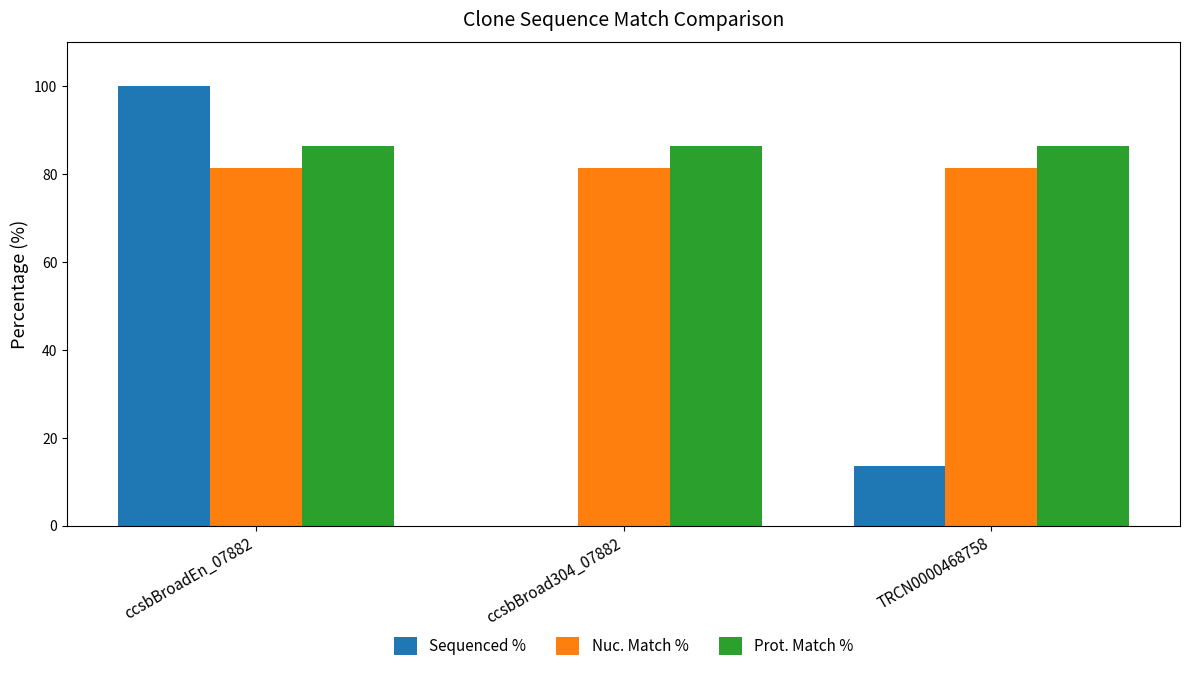

Is it true that Prot. Match % equals 86.4 at ccsbBroadEn_07882?

True